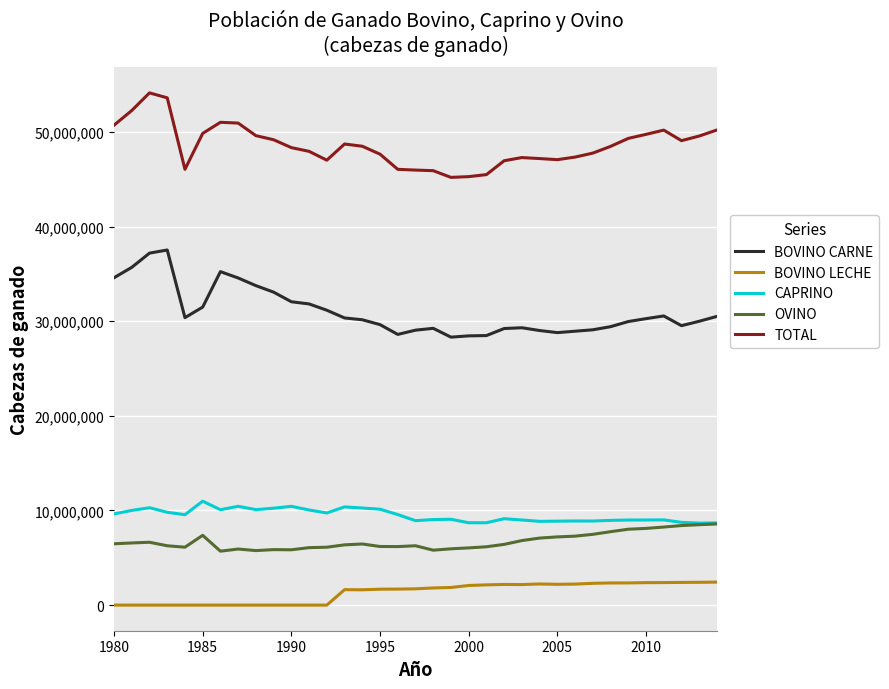

Rank the series by their maximum value, from lowest to highest.

BOVINO LECHE, OVINO, CAPRINO, BOVINO CARNE, TOTAL